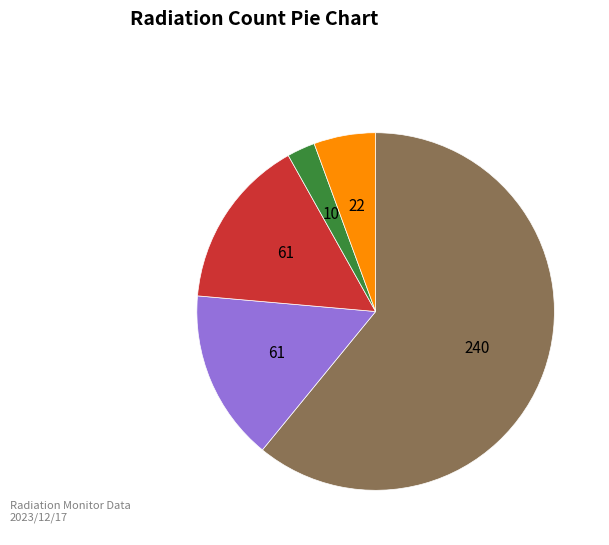

How many segments does this pie chart have?

5